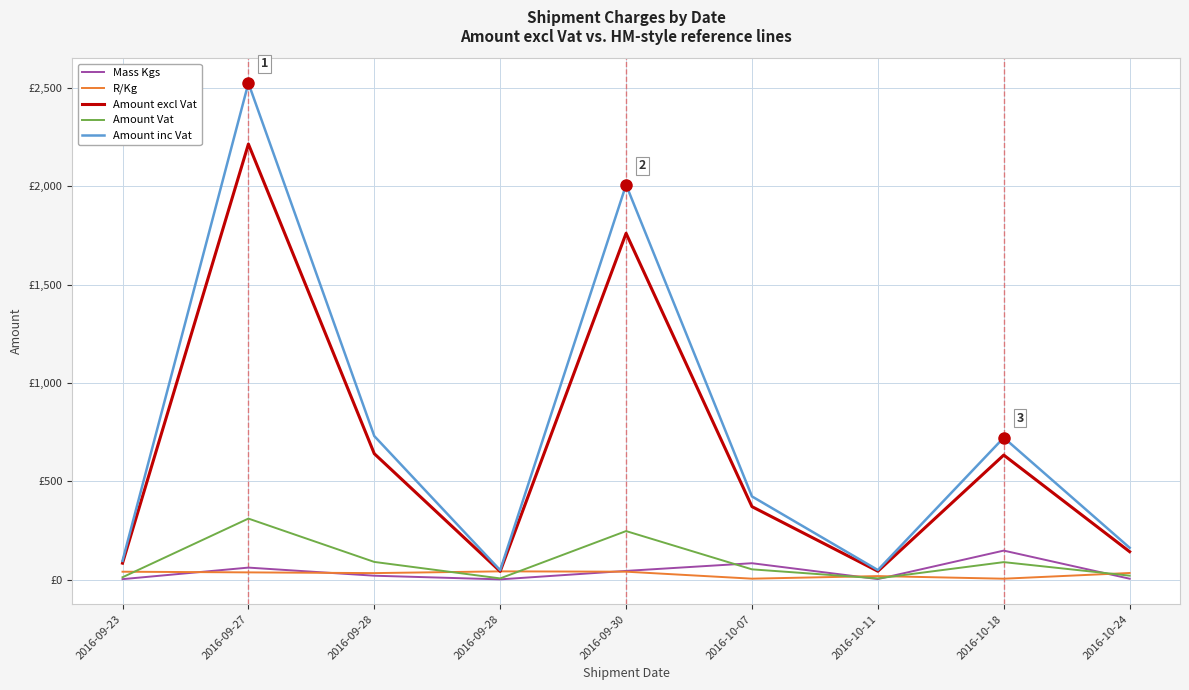

What are all the series names shown in the legend?

Mass Kgs, R/Kg, Amount excl Vat, Amount Vat, Amount inc Vat